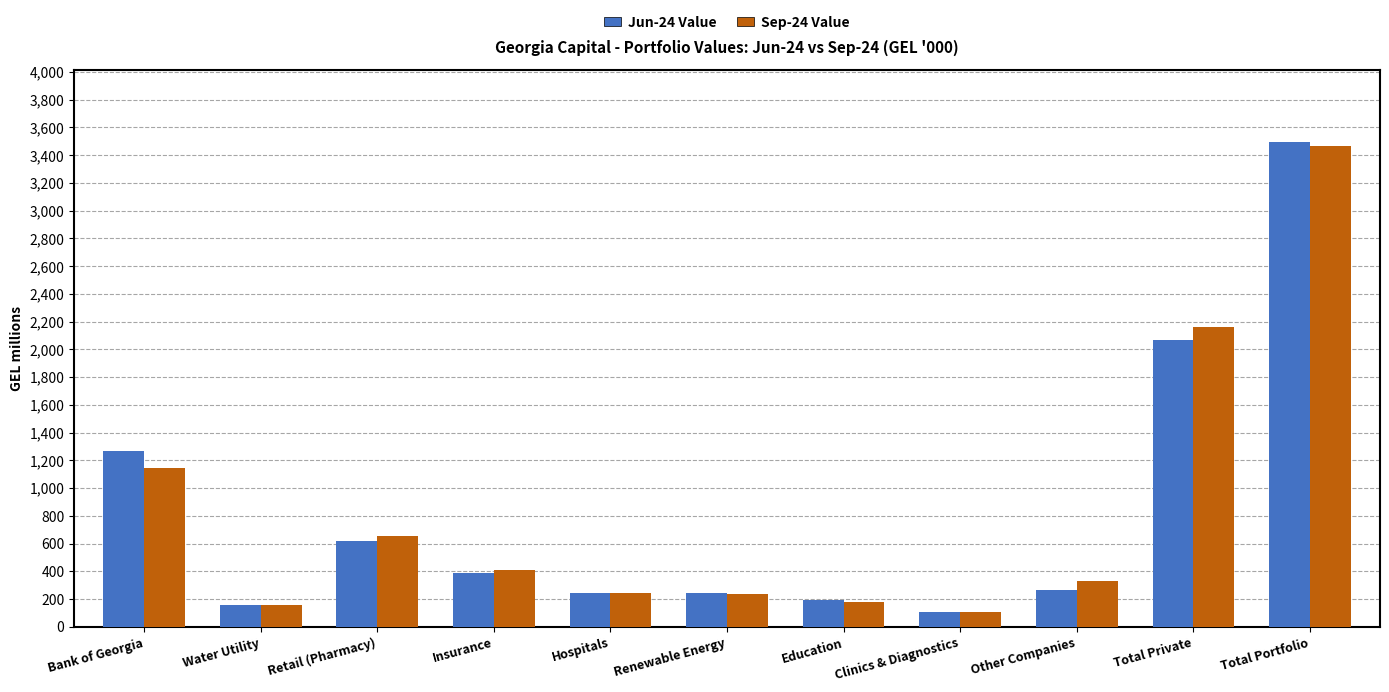

Which series changed the most between Renewable Energy and Total Portfolio?

Jun-24 Value